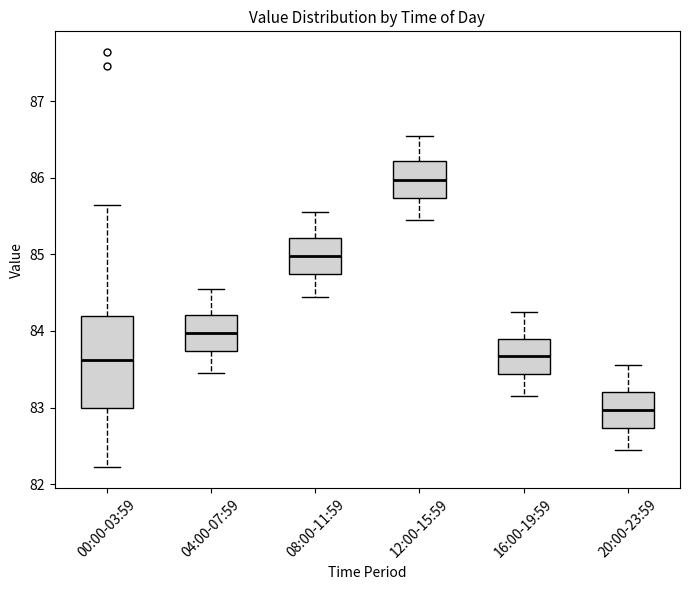

Which box's median line is the lowest?

20:00-23:59